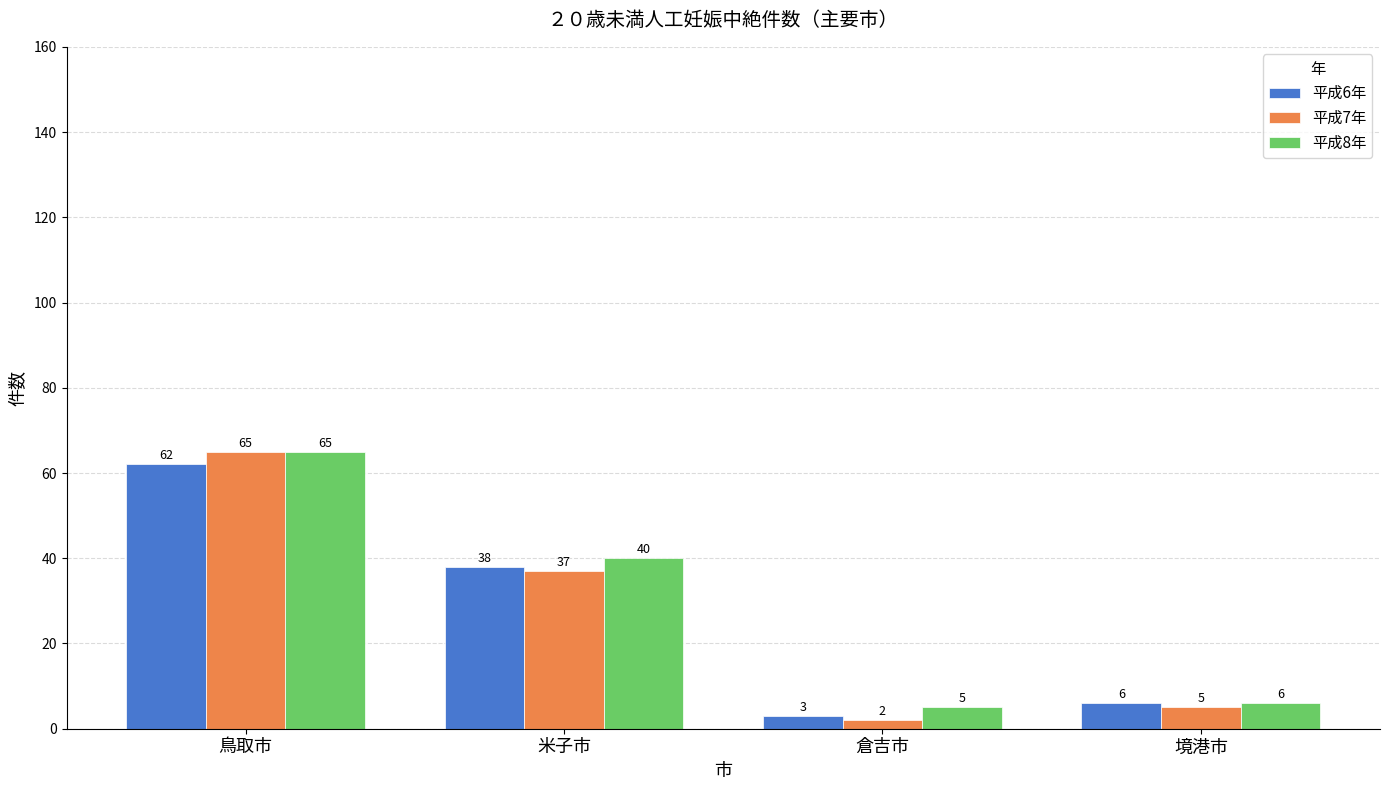

Are the bars horizontal?

No